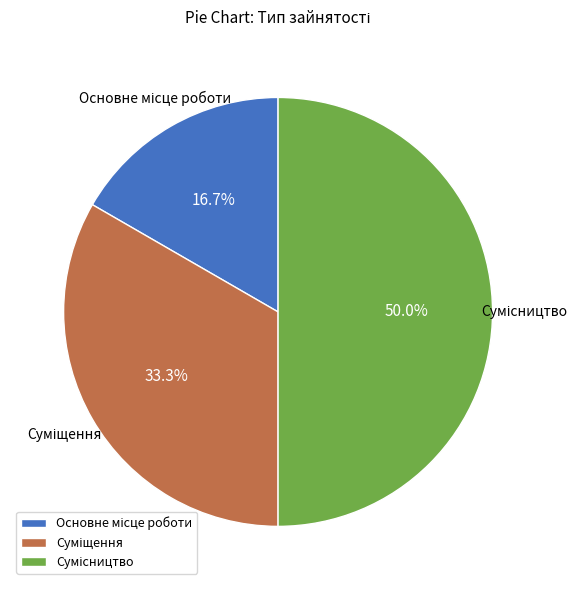

Does Суміщення account for over 50% of the chart?

No